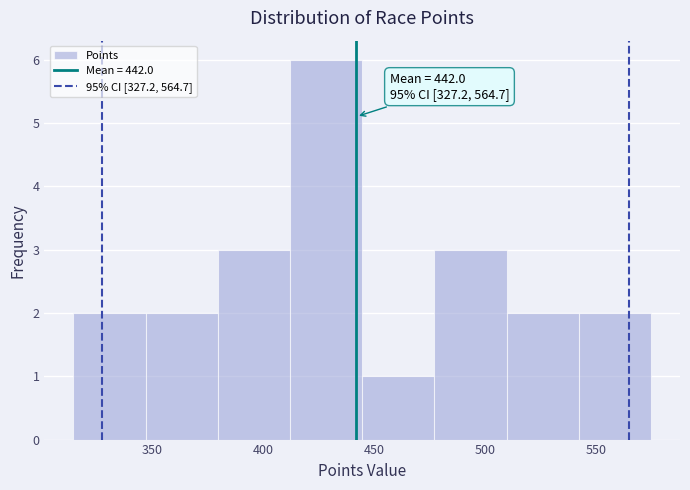

Over which range of the x-axis is the bar tallest?

410 to 445